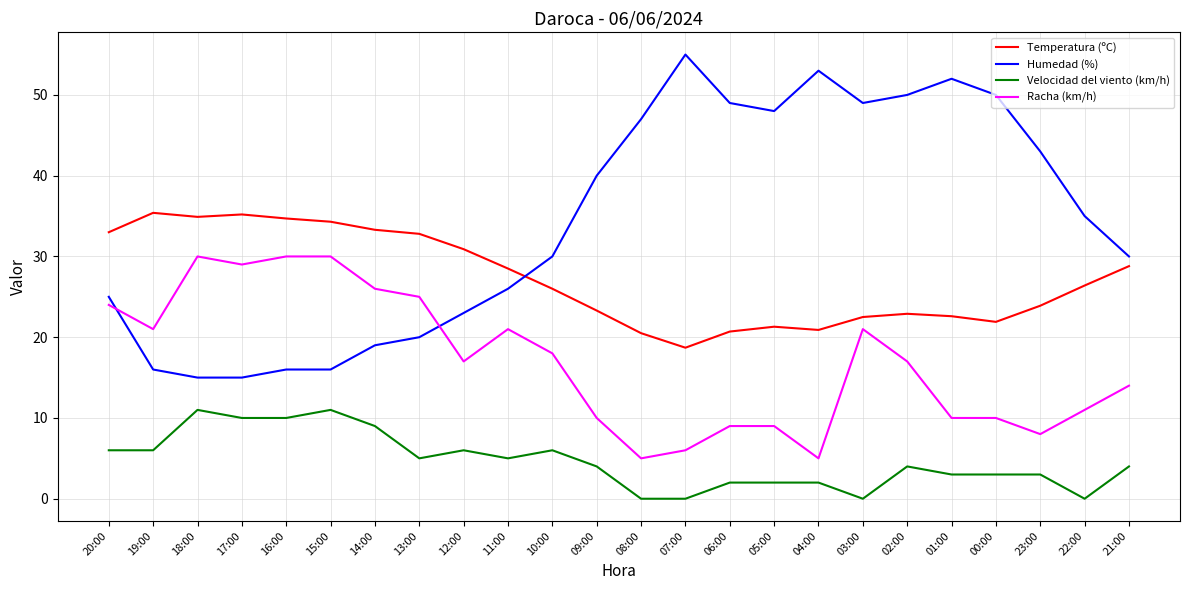

How many lines are shown in the chart?

4